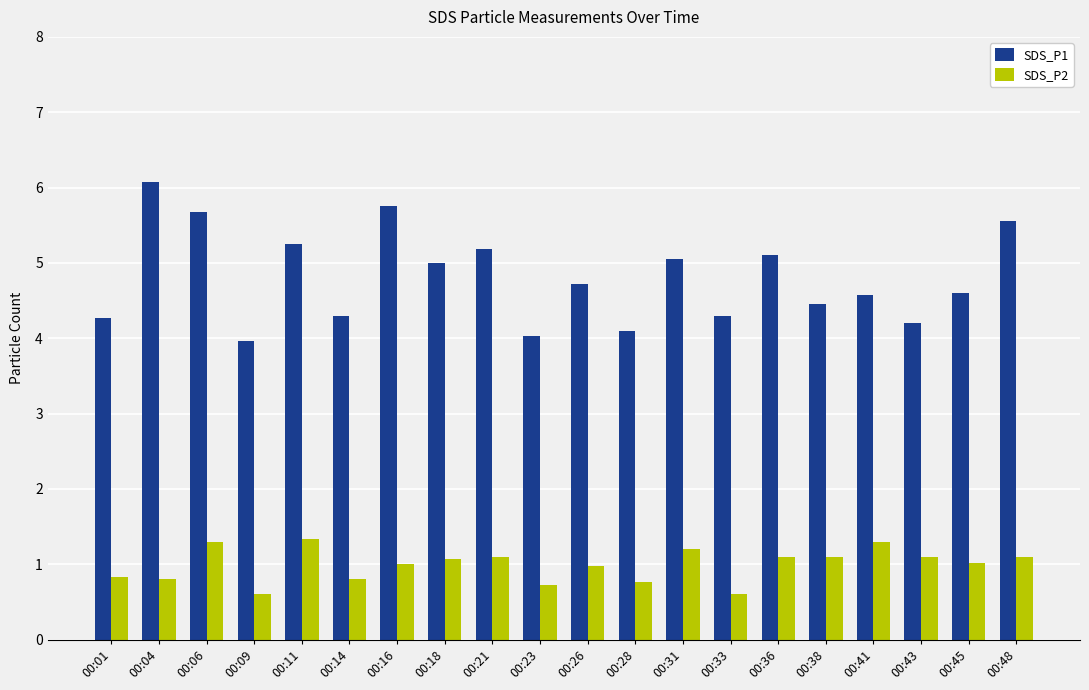

Rank the series by their average value, from lowest to highest.

SDS_P2, SDS_P1